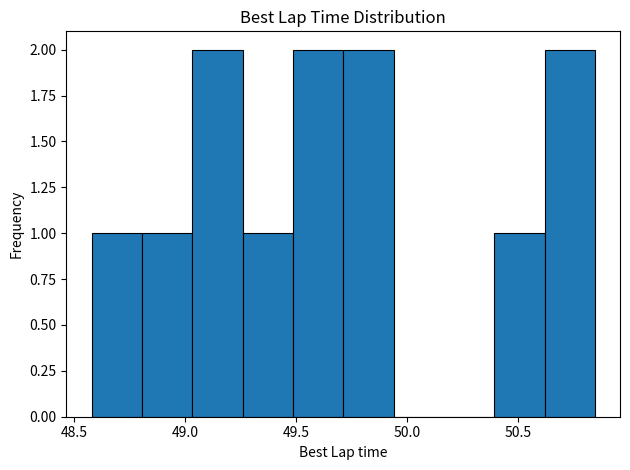

What is the height of the bar covering 49.25 to 49.50 on the x-axis? Neither the bar edges nor the heights are printed on the chart, so give them approximately, as read against the axes.

1